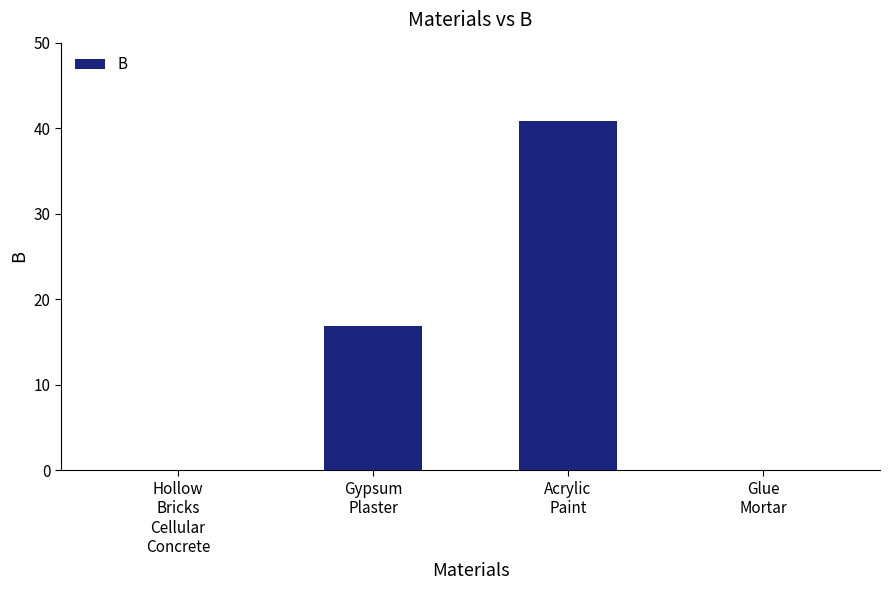

How many data points does each series have?

4